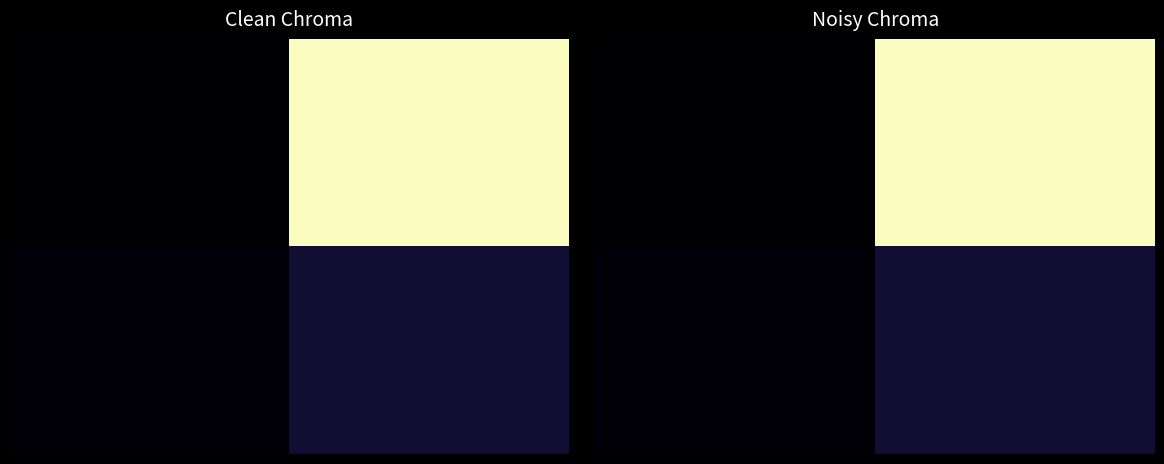

What is the greatest value displayed?

1.0